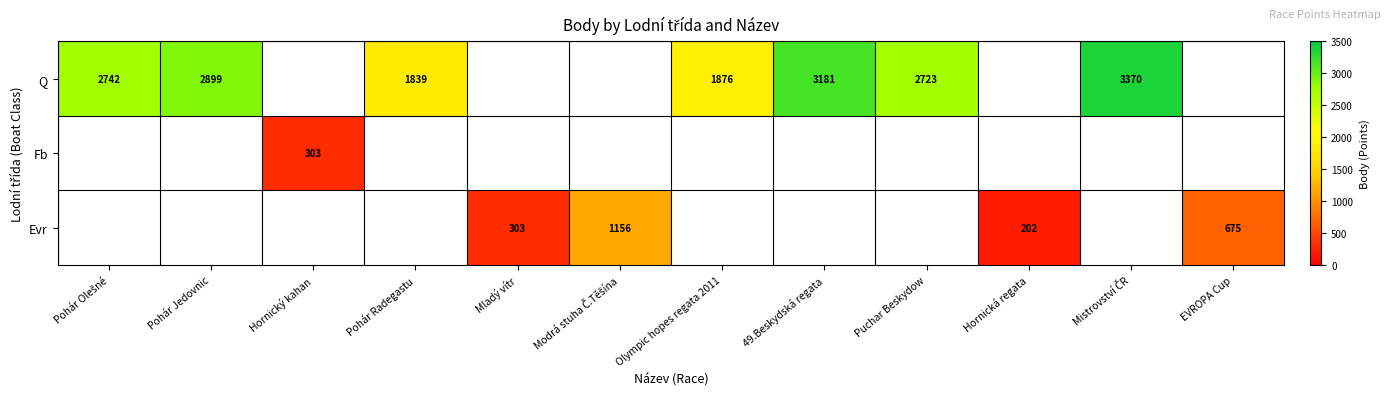

True or false: Fb has a value of 303 at Hornický kahan.

True